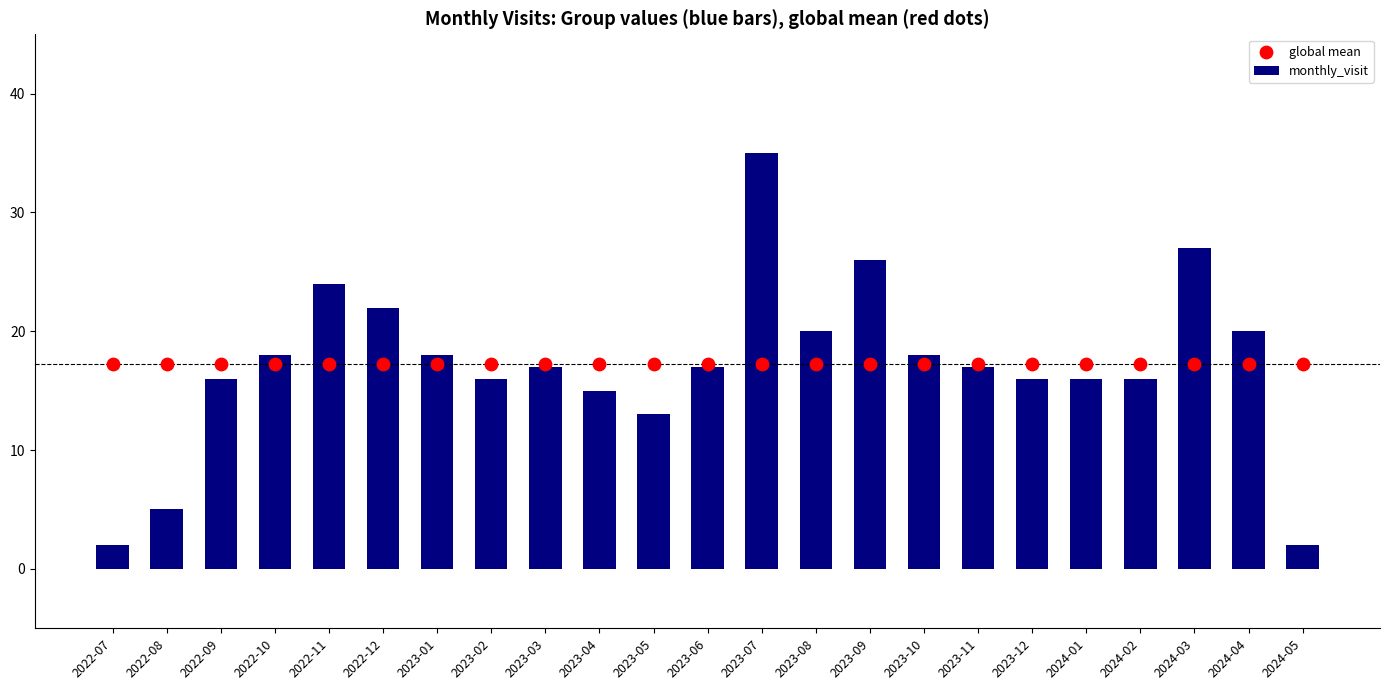

What are all the series names shown in the legend?

monthly_visit, global mean